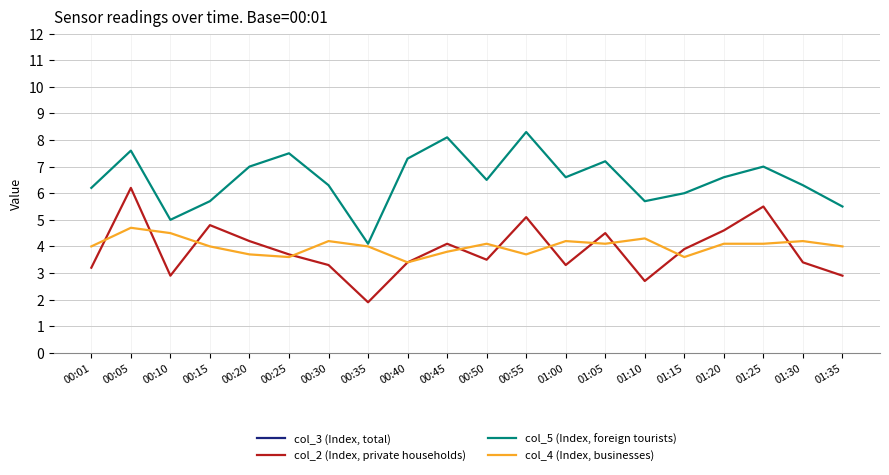

What is the value of the col_5 (Index, foreign tourists) point at the 10th from the left?

8.1